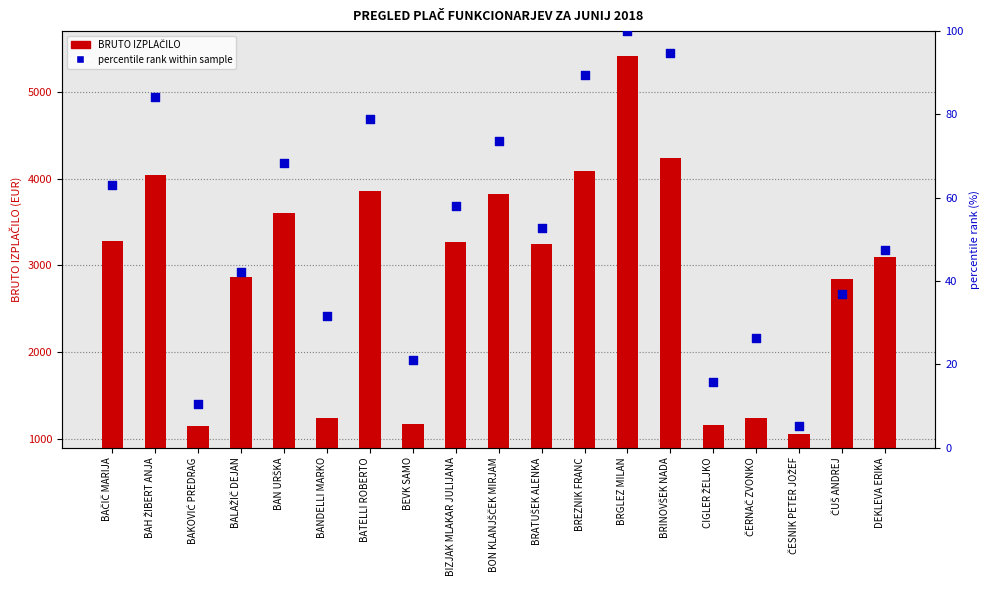

Which series reaches the minimum Y coordinate?

percentile rank